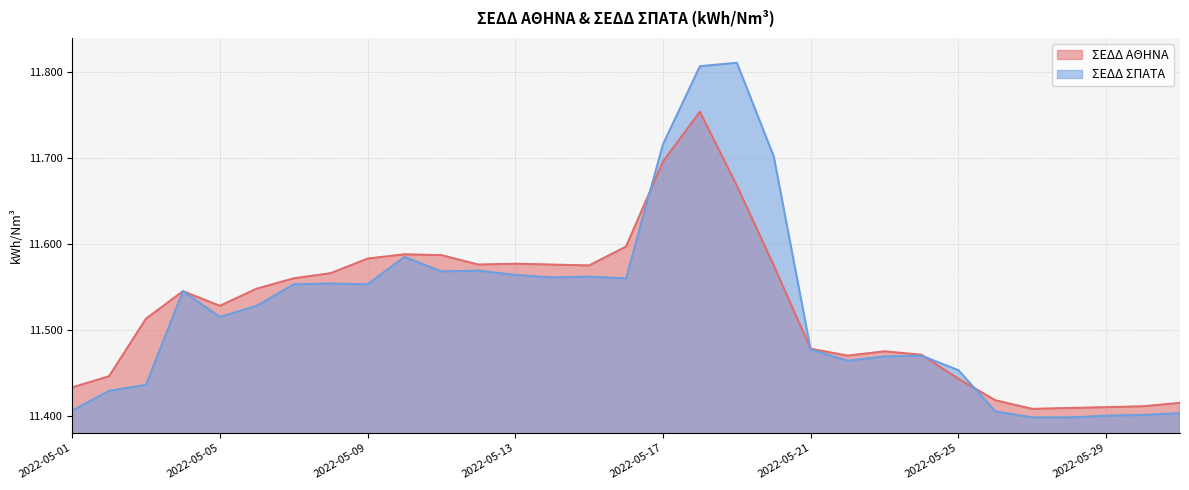

What is the total value across all series at 2022-05-31?

22.8